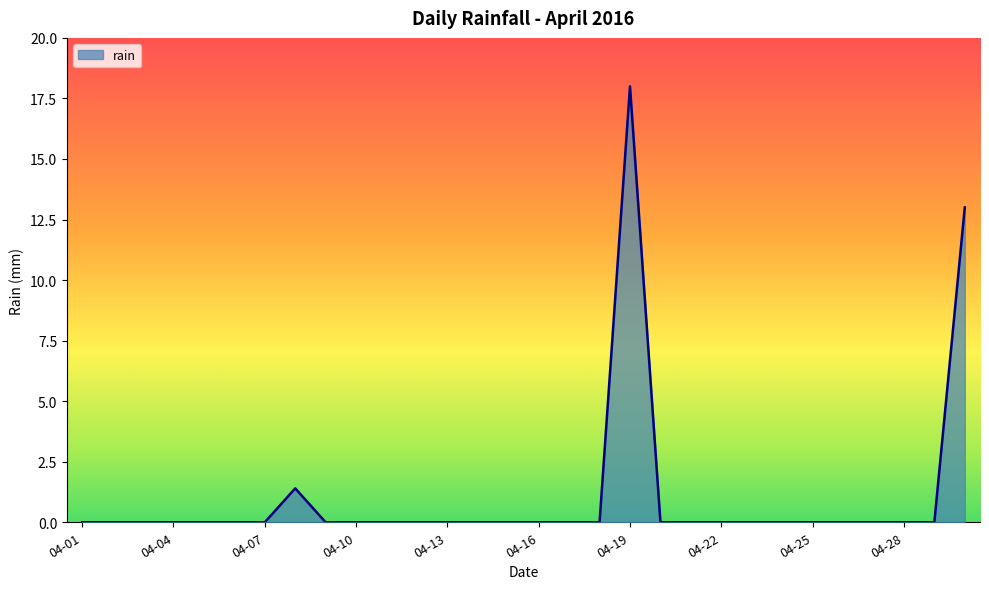

What is the difference between the maximum and minimum values?

18.0